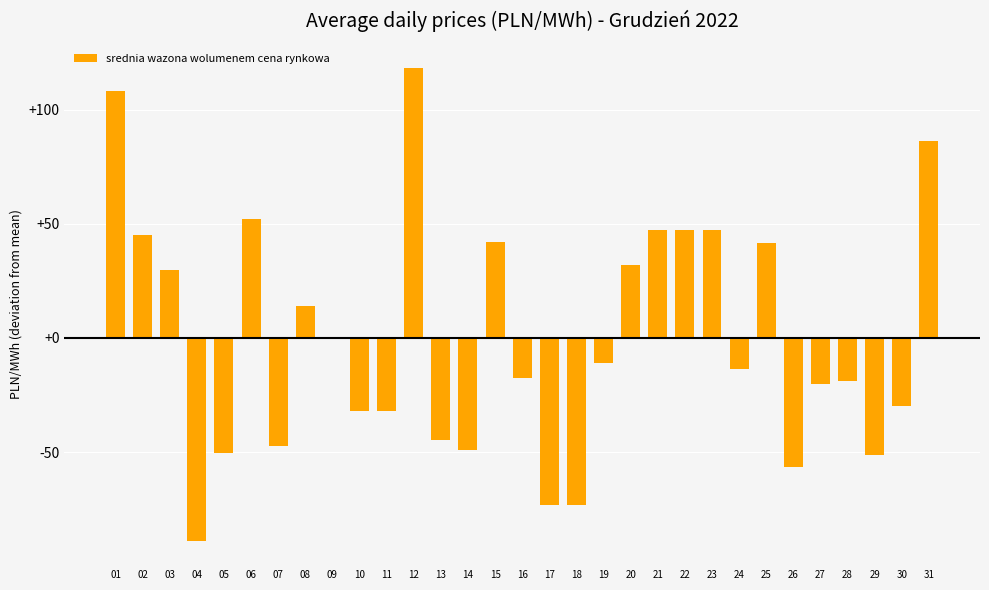

What is the change in value from 10 to 24?

+18.4